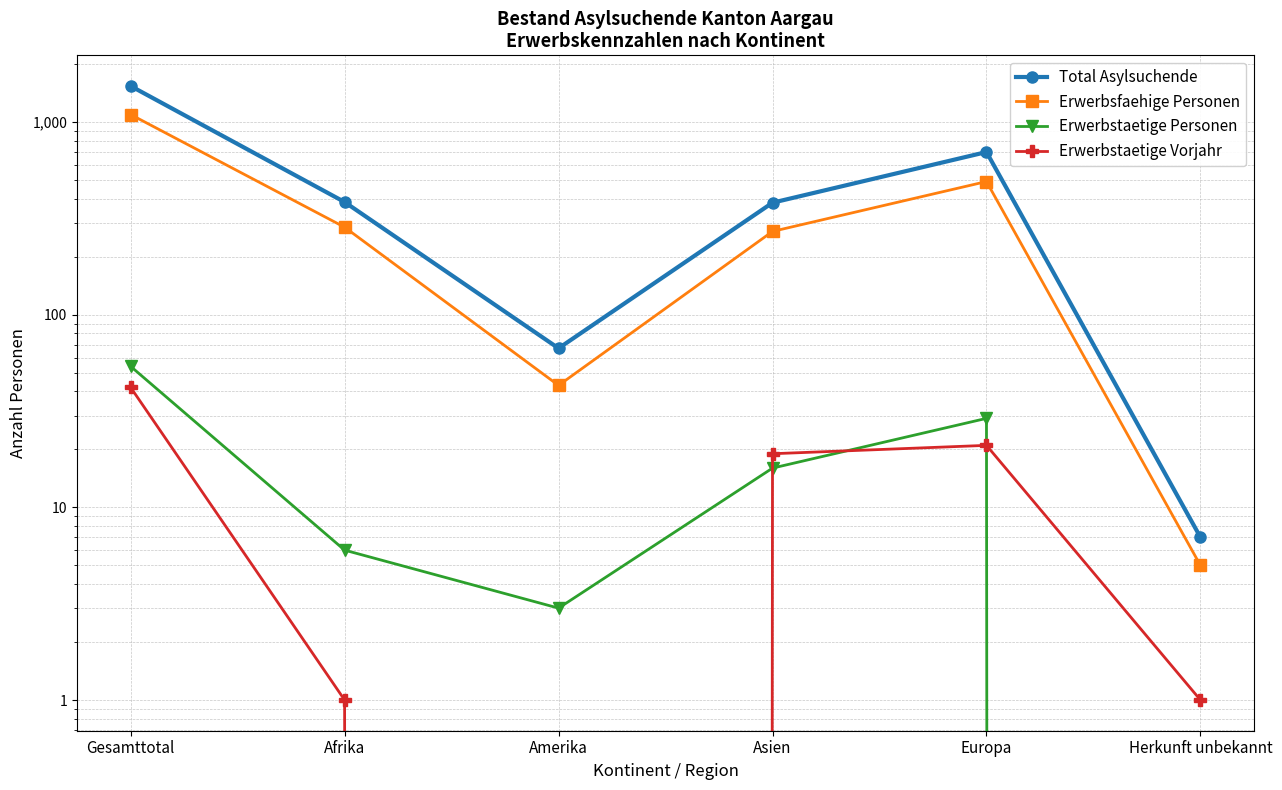

Is it true that Erwerbsfaehige Personen equals 426 at Afrika?

False